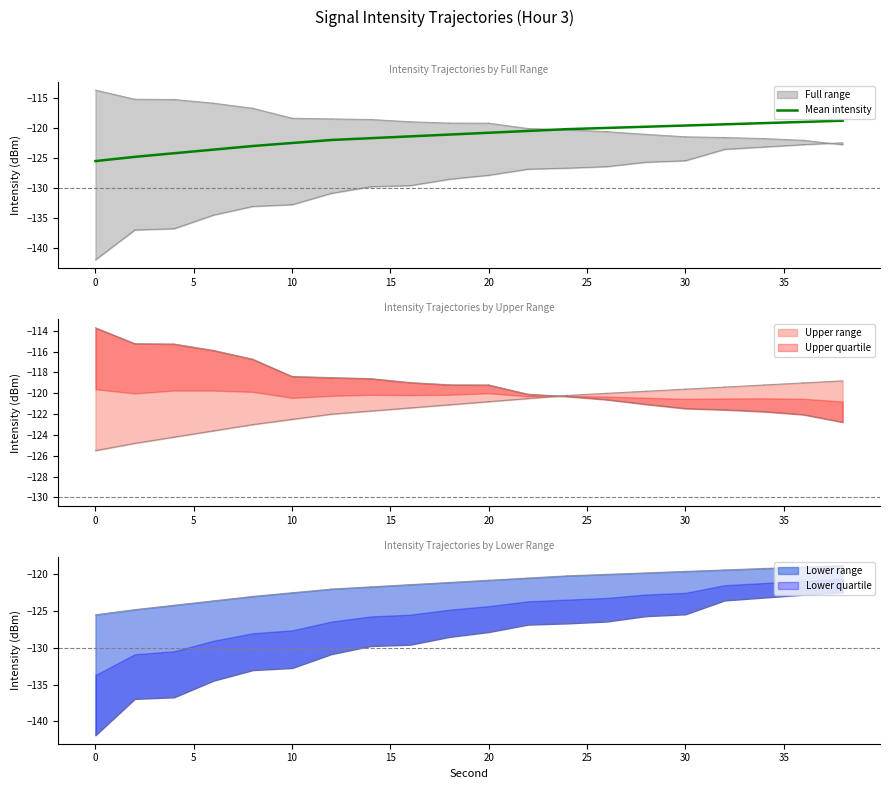

The Mean intensity series shows -192.5 at 10. True or false?

False